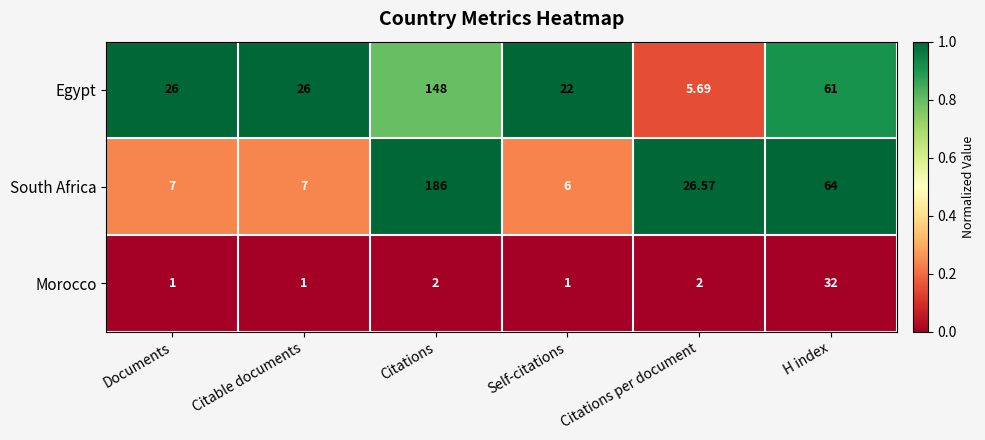

Between Citations and Self-citations, which series saw the biggest shift?

South Africa